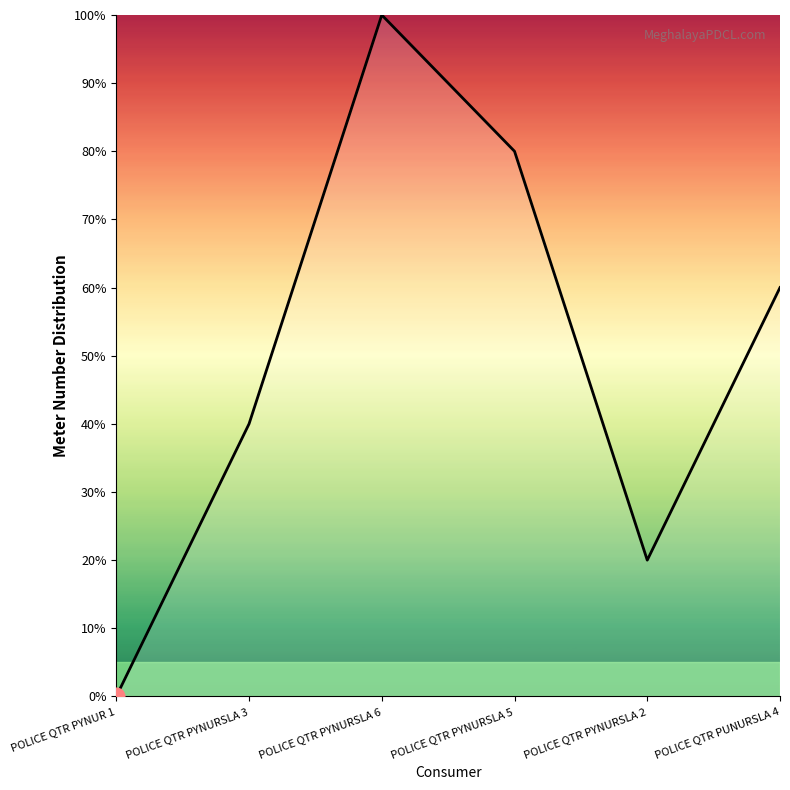

List the labels in order of value, smallest first.

POLICE QTR PYNUR 1, POLICE QTR PYNURSLA 2, POLICE QTR PYNURSLA 3, POLICE QTR PUNURSLA 4, POLICE QTR PYNURSLA 5, POLICE QTR PYNURSLA 6